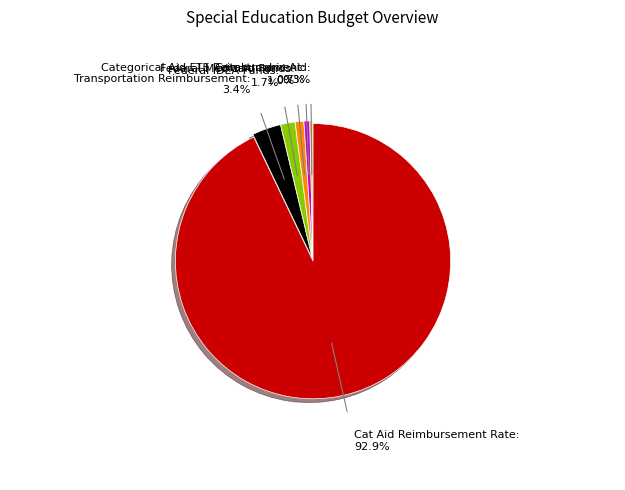

Is there a majority slice in this chart?

Yes